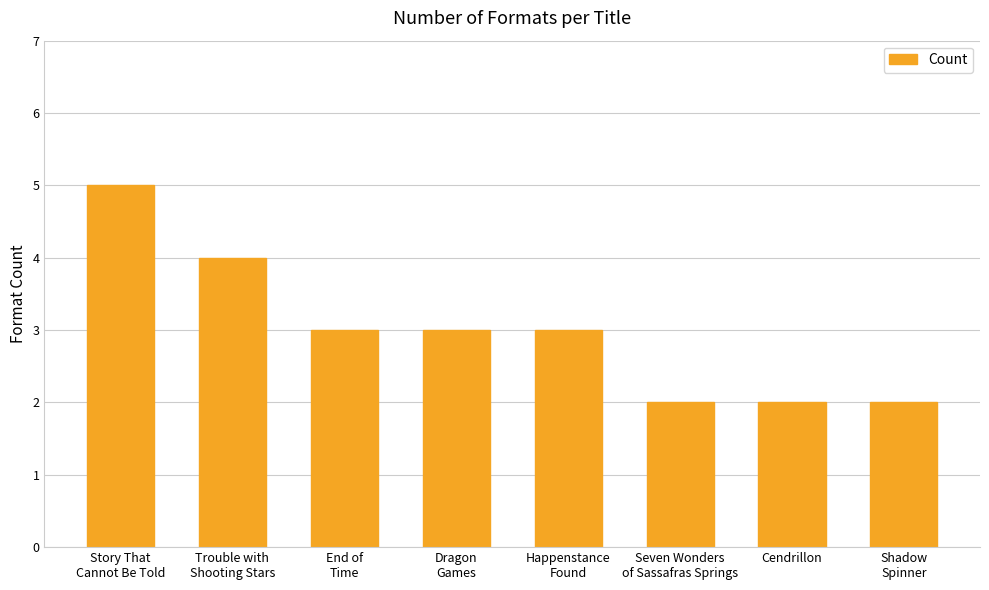

What is the value of the 1st bar from the left?

5